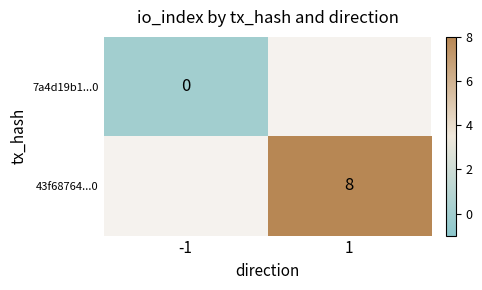

The value of 43f68764...0 at 1 is 2. True or false?

False